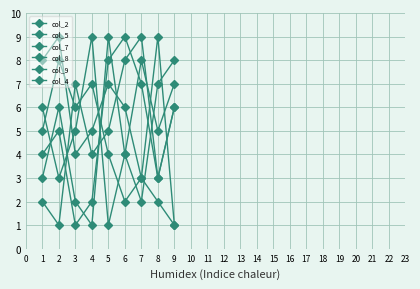

At which label is col_8 closest to 5?

8